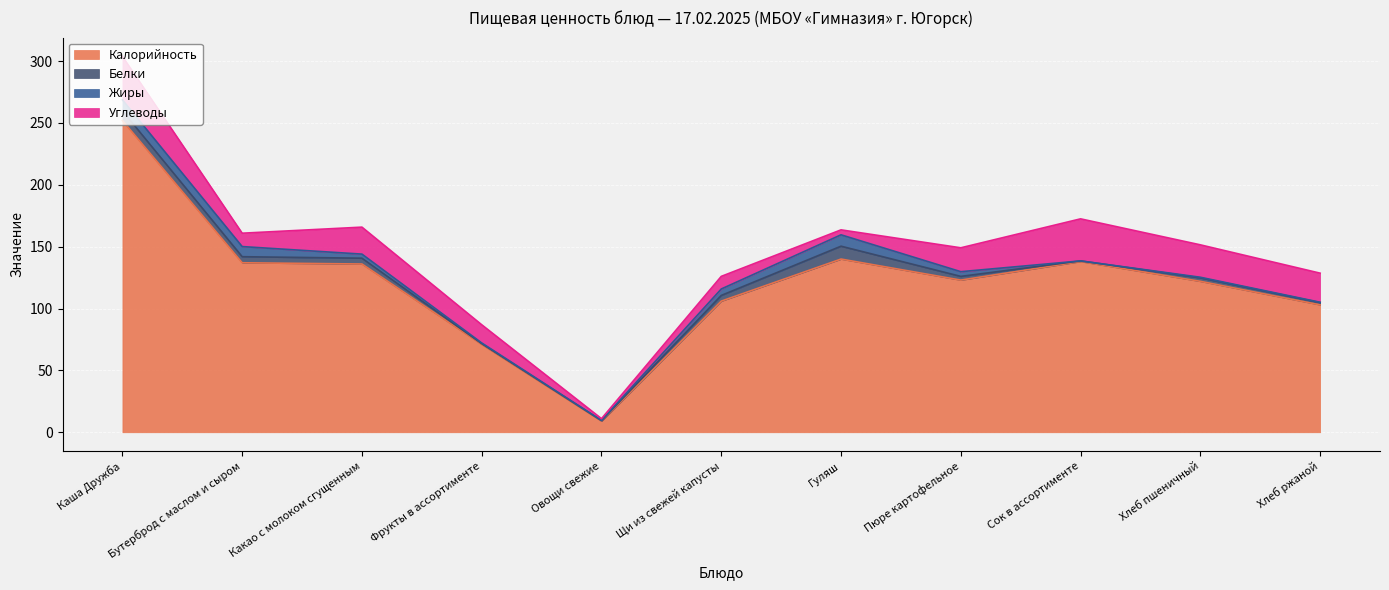

What is the total value across all series at Хлеб пшеничный?

151.5